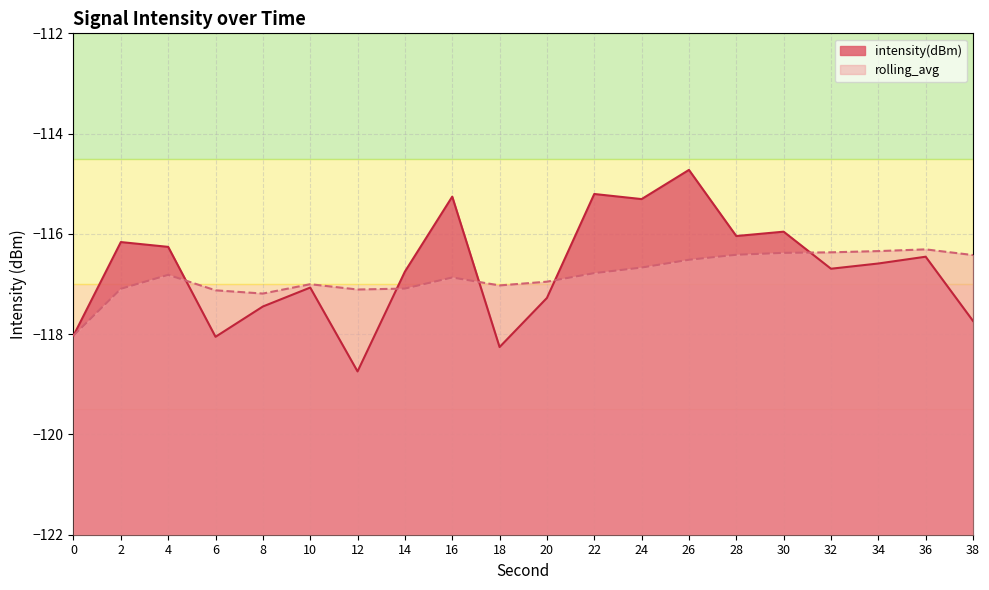

What is the value of the rolling_avg point at the 12th from the left?

-116.8